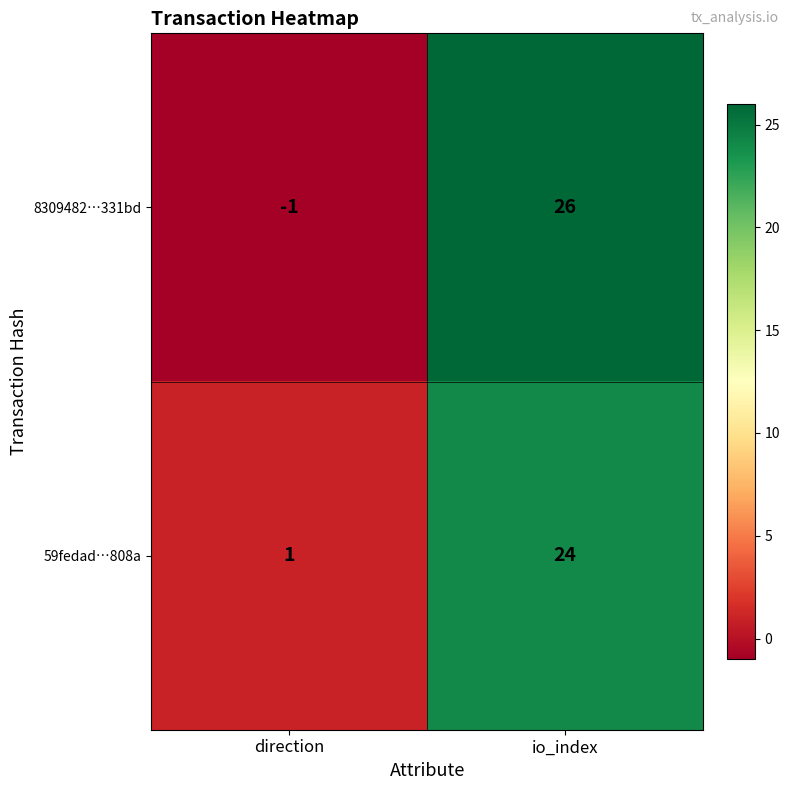

Rank the series at direction from highest to lowest value.

59fedad…808a, 8309482…331bd